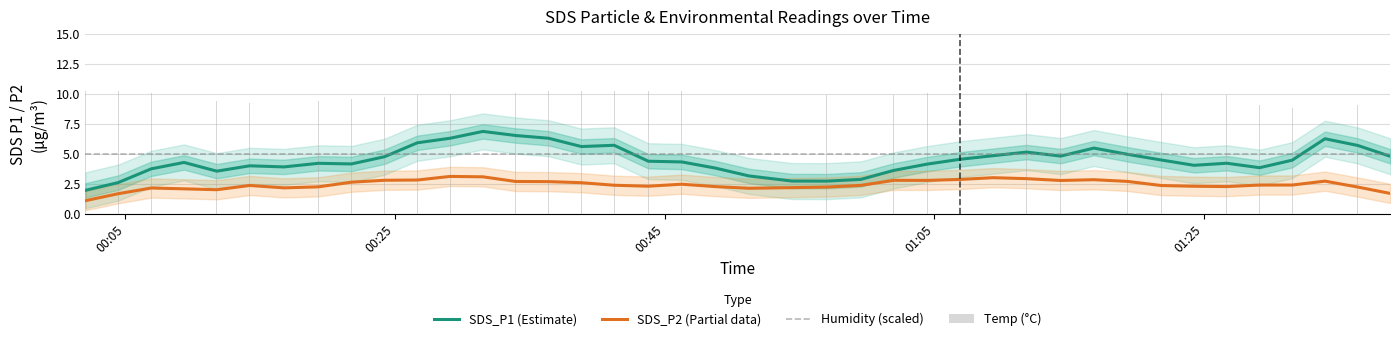

True or false: SDS_P1 (Estimate) and SDS_P2 (Partial data) intersect in this chart.

False